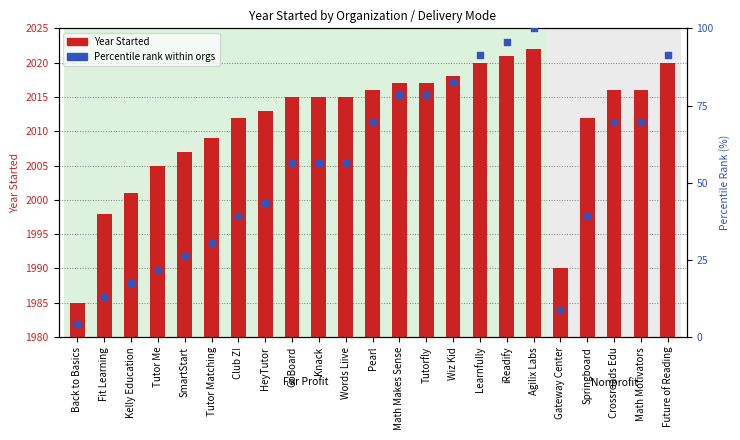

What are all the series names shown in the legend?

Year Started, Percentile rank within orgs